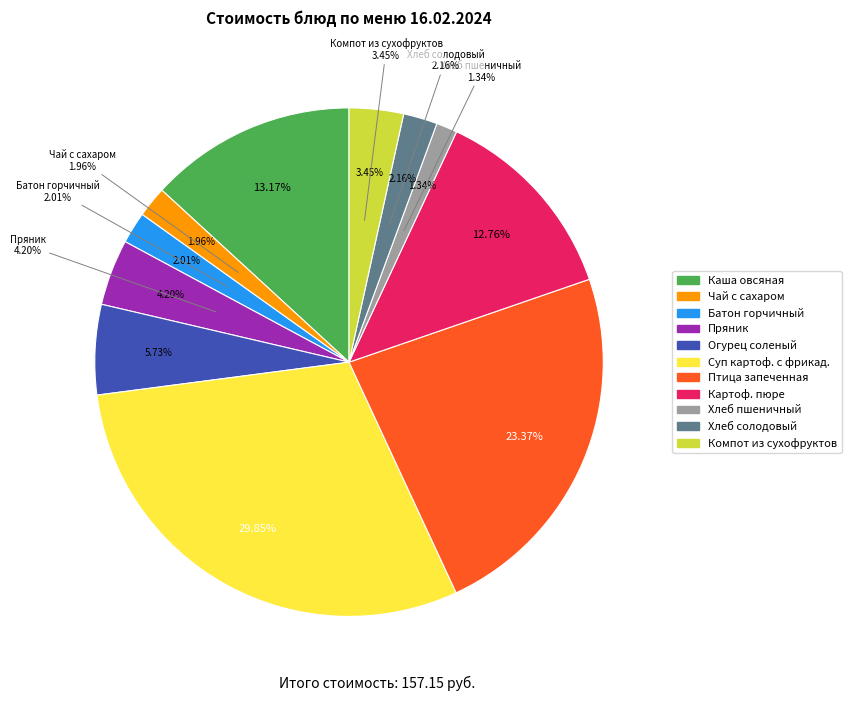

What is the largest slice in the pie chart?

Суп картофельный с мясными фрикадельками